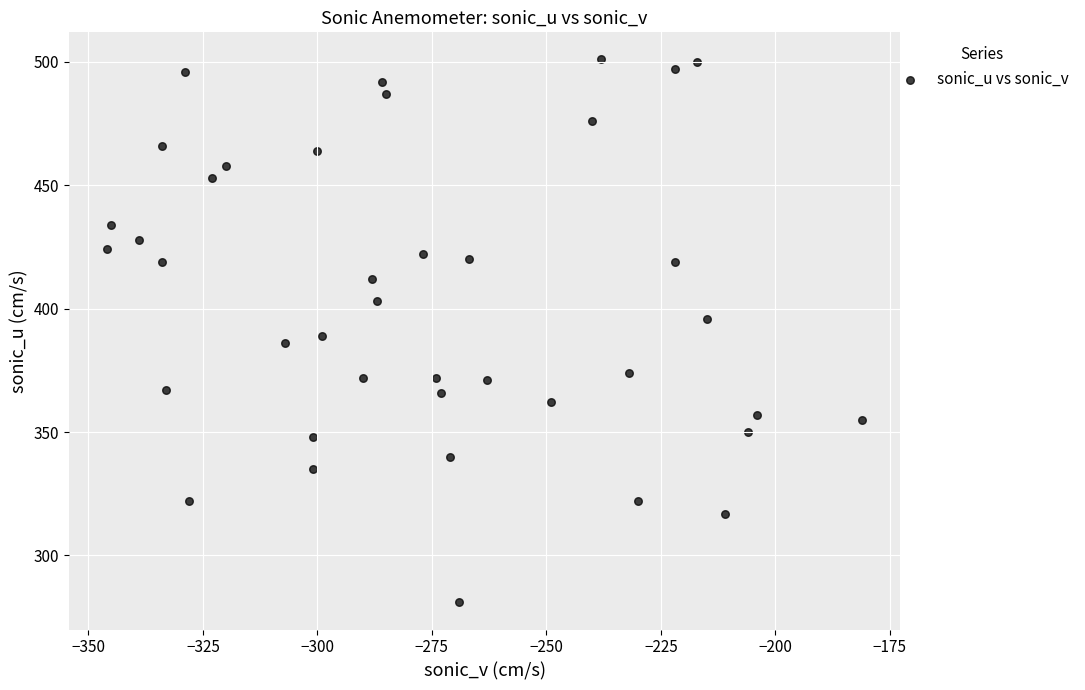

What is the range of Y values (max minus min)?

220